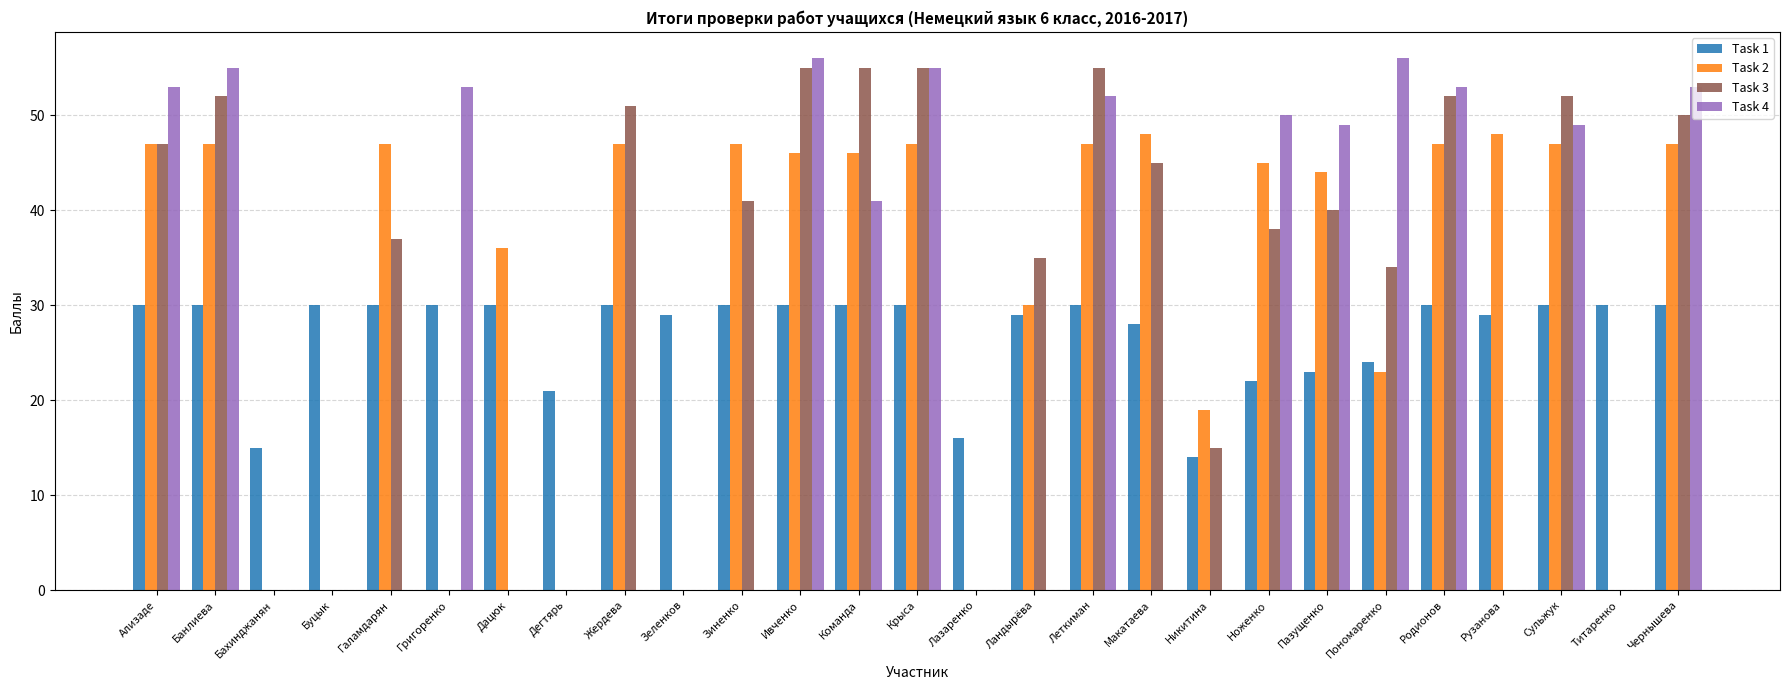

Reading left to right, what are all the values shown in this chart?

Task 1: Ализаде=30	Банлиева=30	Бахинджанян=15	Буцык=30	Галамдарян=30	Григоренко=30	Дацюк=30	Дегтярь=21	Жердева=30	Зеленков=29	Зиненко=30	Ивченко=30	Команда=30	Крыса=30	Лазаренко=16	Ландырёва=29	Леткиман=30	Макатаева=28	Никитина=14	Ноженко=22	Пазущенко=23	Пономаренко=24	Родионов=30	Рузанова=29	Сульжук=30	Титаренко=30	Чернышева=30
Task 2: Ализаде=47	Банлиева=47	Бахинджанян=0	Буцык=0	Галамдарян=47	Григоренко=0	Дацюк=36	Дегтярь=0	Жердева=47	Зеленков=0	Зиненко=47	Ивченко=46	Команда=46	Крыса=47	Лазаренко=0	Ландырёва=30	Леткиман=47	Макатаева=48	Никитина=19	Ноженко=45	Пазущенко=44	Пономаренко=23	Родионов=47	Рузанова=48	Сульжук=47	Титаренко=0	Чернышева=47
Task 3: Ализаде=47	Банлиева=52	Бахинджанян=0	Буцык=0	Галамдарян=37	Григоренко=0	Дацюк=0	Дегтярь=0	Жердева=51	Зеленков=0	Зиненко=41	Ивченко=55	Команда=55	Крыса=55	Лазаренко=0	Ландырёва=35	Леткиман=55	Макатаева=45	Никитина=15	Ноженко=38	Пазущенко=40	Пономаренко=34	Родионов=52	Рузанова=0	Сульжук=52	Титаренко=0	Чернышева=50
Task 4: Ализаде=53	Банлиева=55	Бахинджанян=0	Буцык=0	Галамдарян=0	Григоренко=53	Дацюк=0	Дегтярь=0	Жердева=0	Зеленков=0	Зиненко=0	Ивченко=56	Команда=41	Крыса=55	Лазаренко=0	Ландырёва=0	Леткиман=52	Макатаева=0	Никитина=0	Ноженко=50	Пазущенко=49	Пономаренко=56	Родионов=53	Рузанова=0	Сульжук=49	Титаренко=0	Чернышева=53